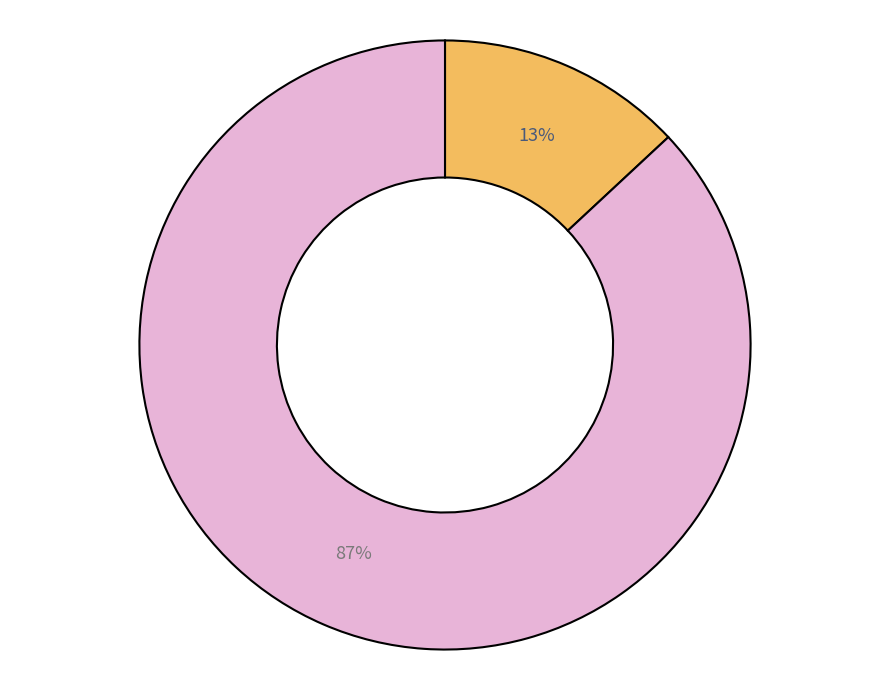

How many slices are in this pie chart?

2